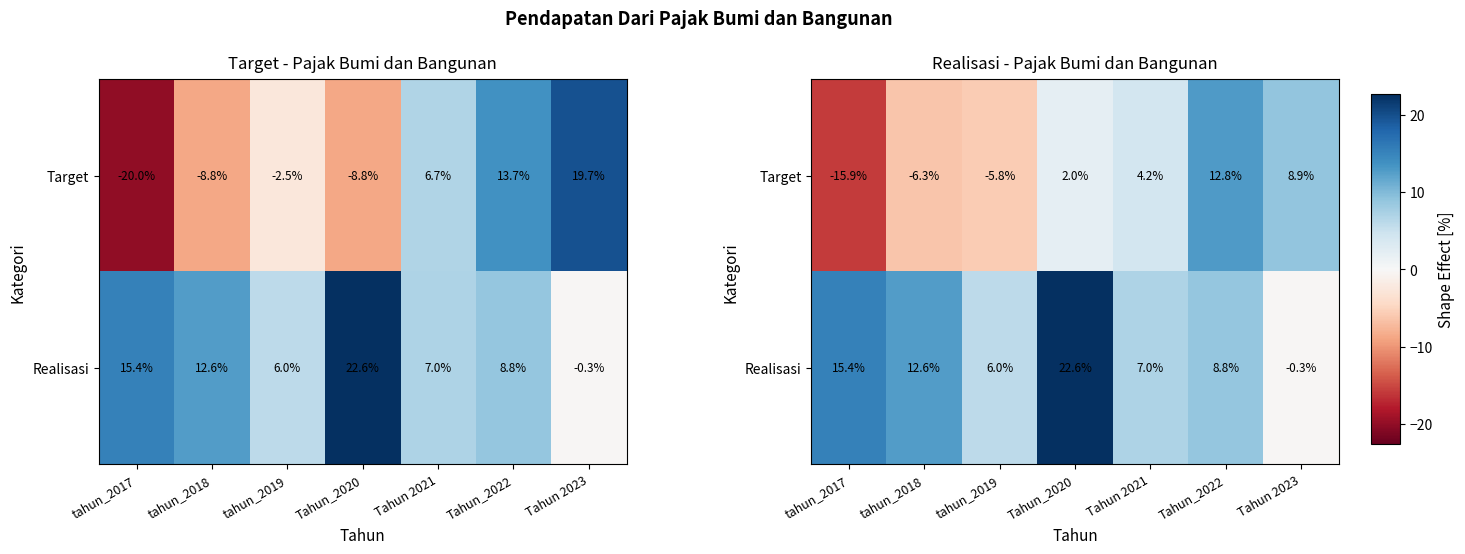

What is the total value across all series at Tahun 2021?

11.2